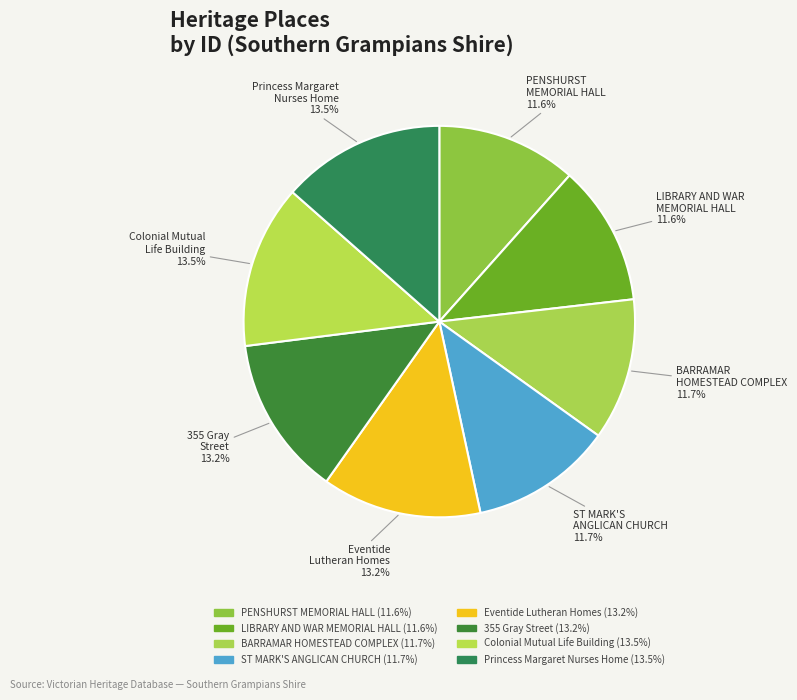

True or false: LIBRARY AND WAR MEMORIAL HALL accounts for 1% of the total.

False